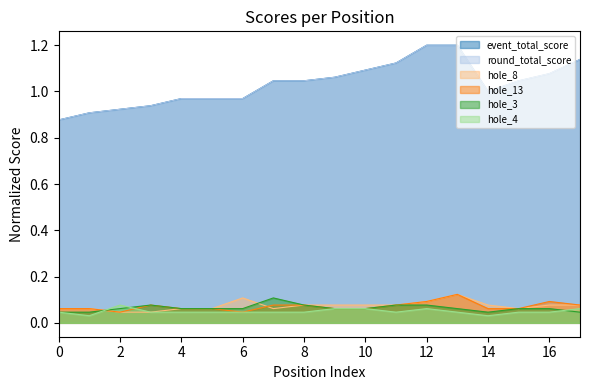

How many hole_8 values are between 0 and 1?

18